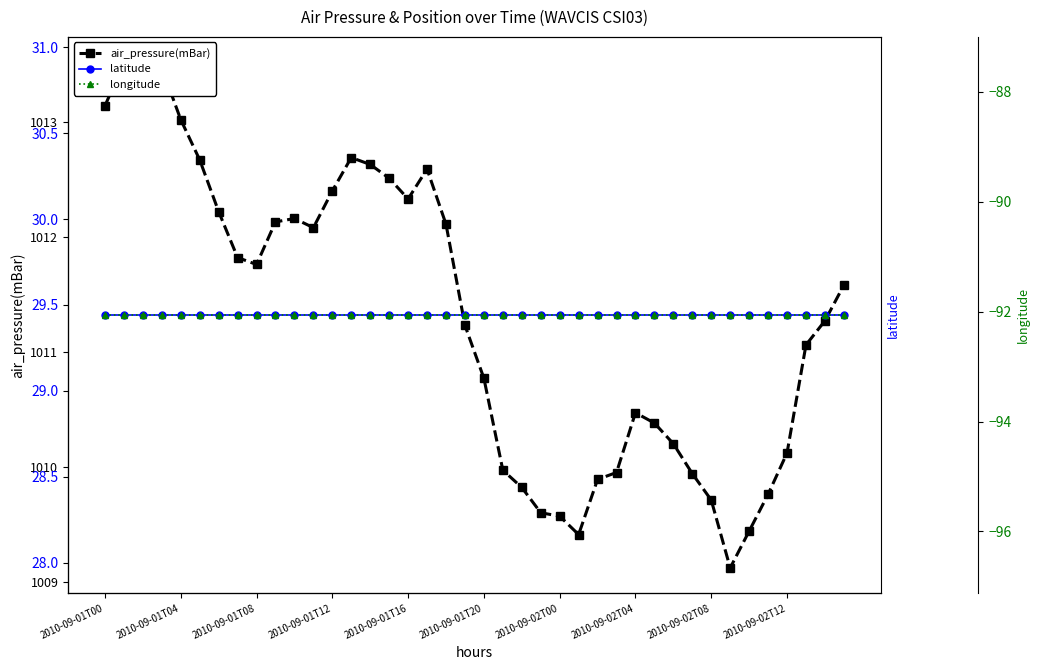

What is the label of the 22nd point from the right?

18